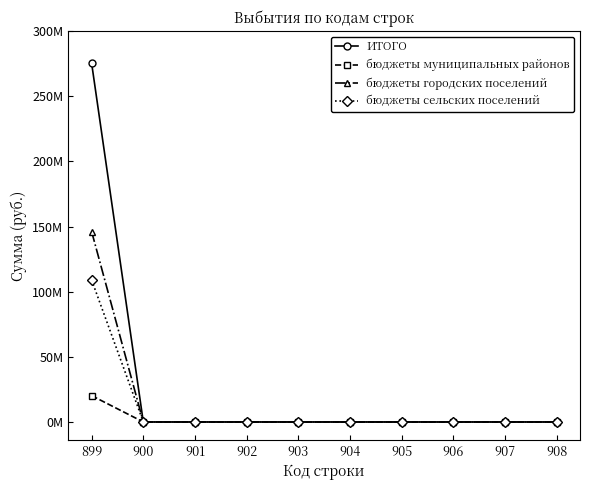

What is the average value of the бюджеты городских поселений series?

14616843.3